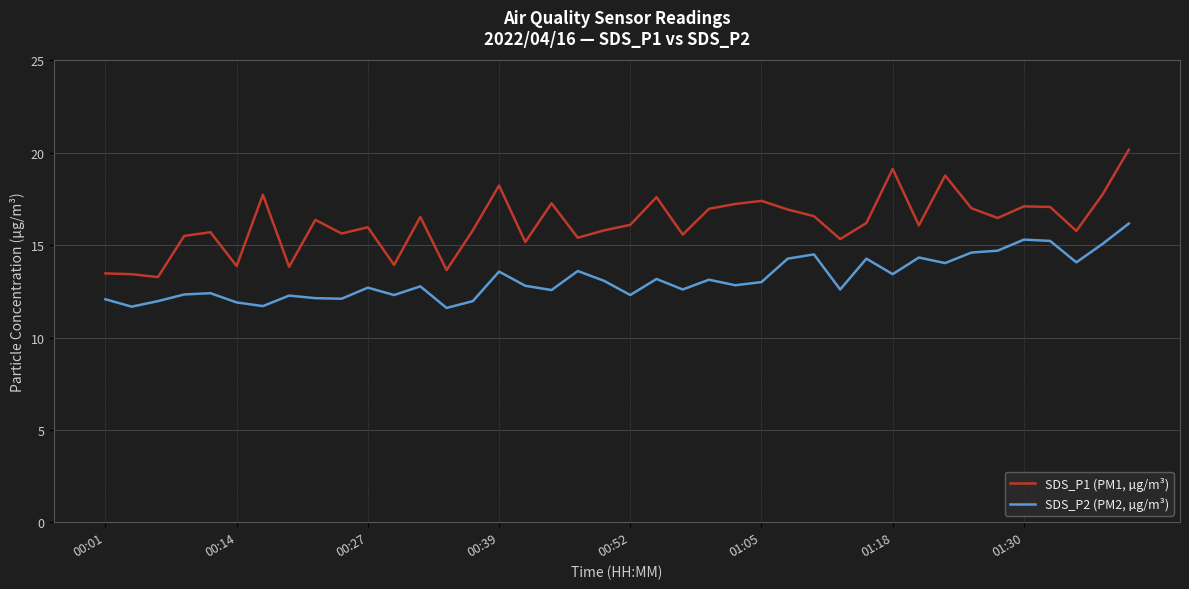

True or false: SDS_P2 (PM2, µg/m³) and SDS_P1 (PM1, µg/m³) cross at least once.

False